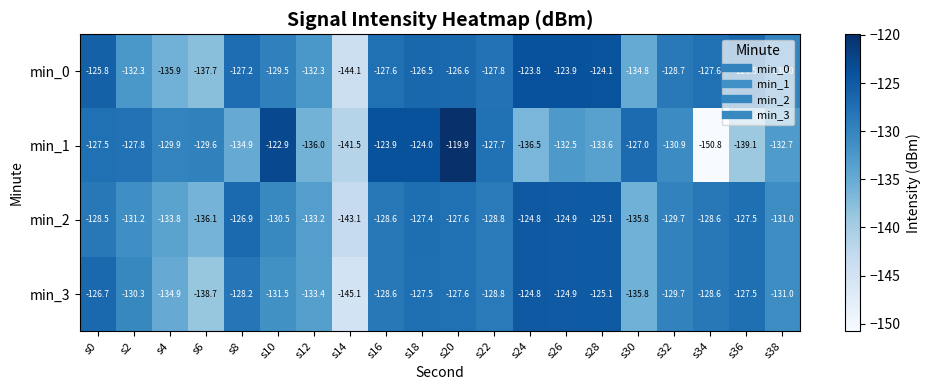

True or false: min_2 has a value of -133.8 at s4.

True